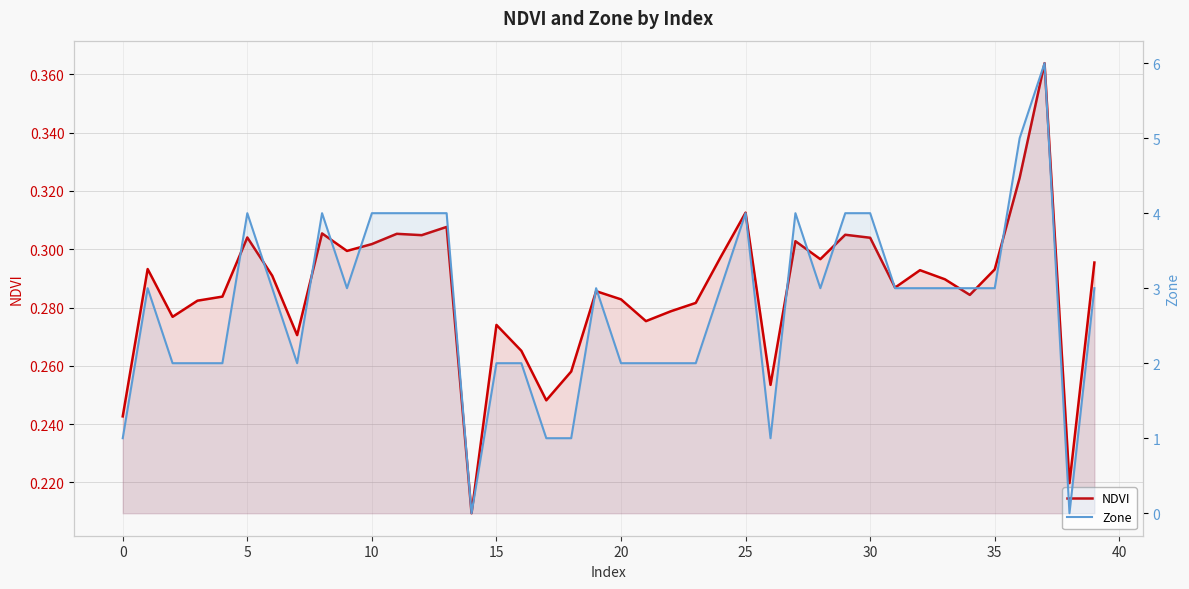

Which label corresponds to the smallest value in the chart?

14